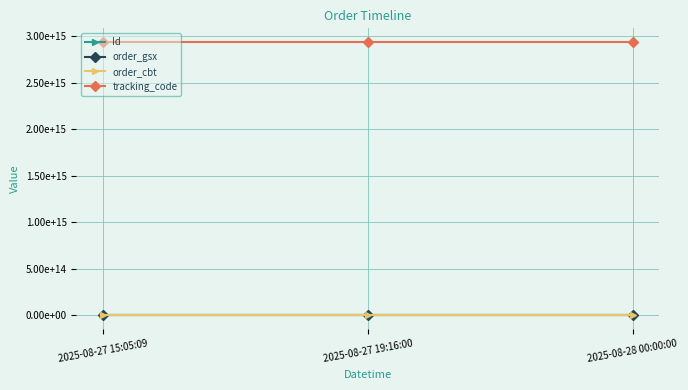

What is the value of the tracking_code point at the 3rd from the left?

2940383156593600